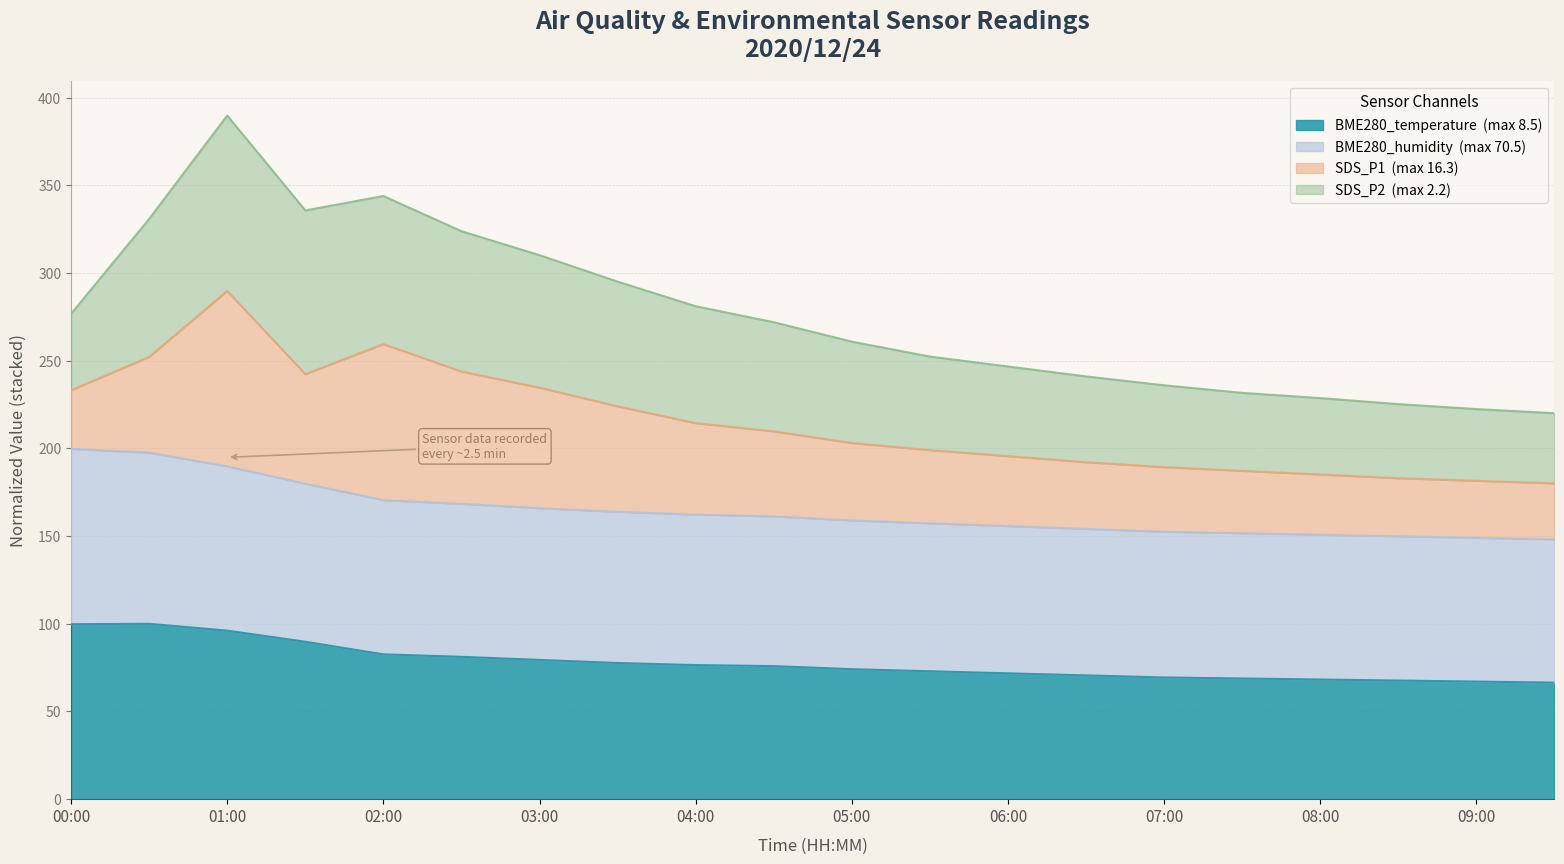

True or false: BME280_humidity has a value of 40.2 at 06:00.

False